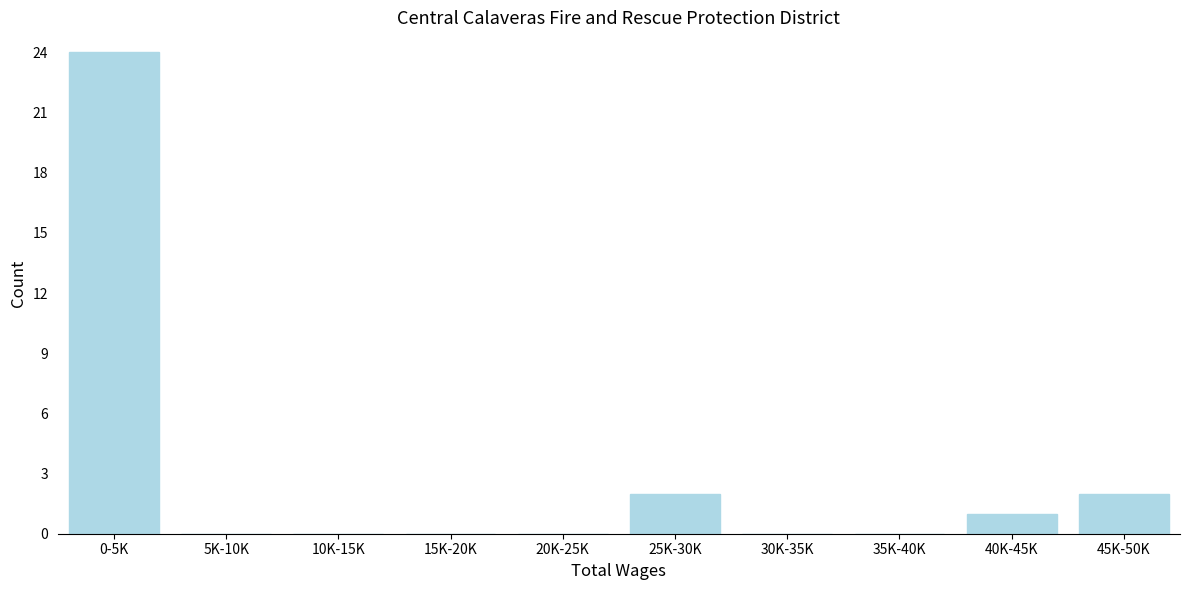

Reading left to right, list all the values displayed in this chart.

0-5K=24	5K-10K=0	10K-15K=0	15K-20K=0	20K-25K=0	25K-30K=2	30K-35K=0	35K-40K=0	40K-45K=1	45K-50K=2